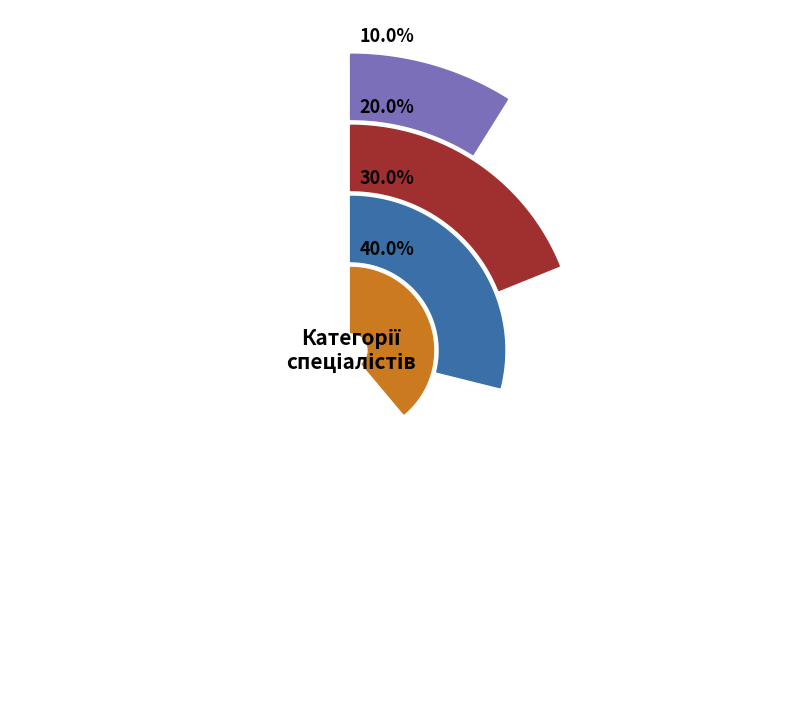

What percentage do Спеціаліст другої категорії and Спеціаліст together represent?

30.0%